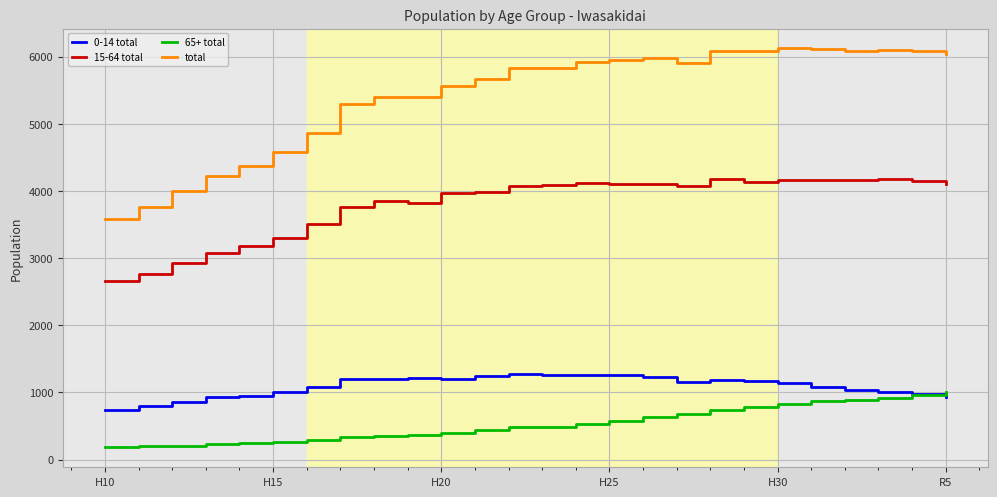

At how many categories does at least one series exceed 511?

26